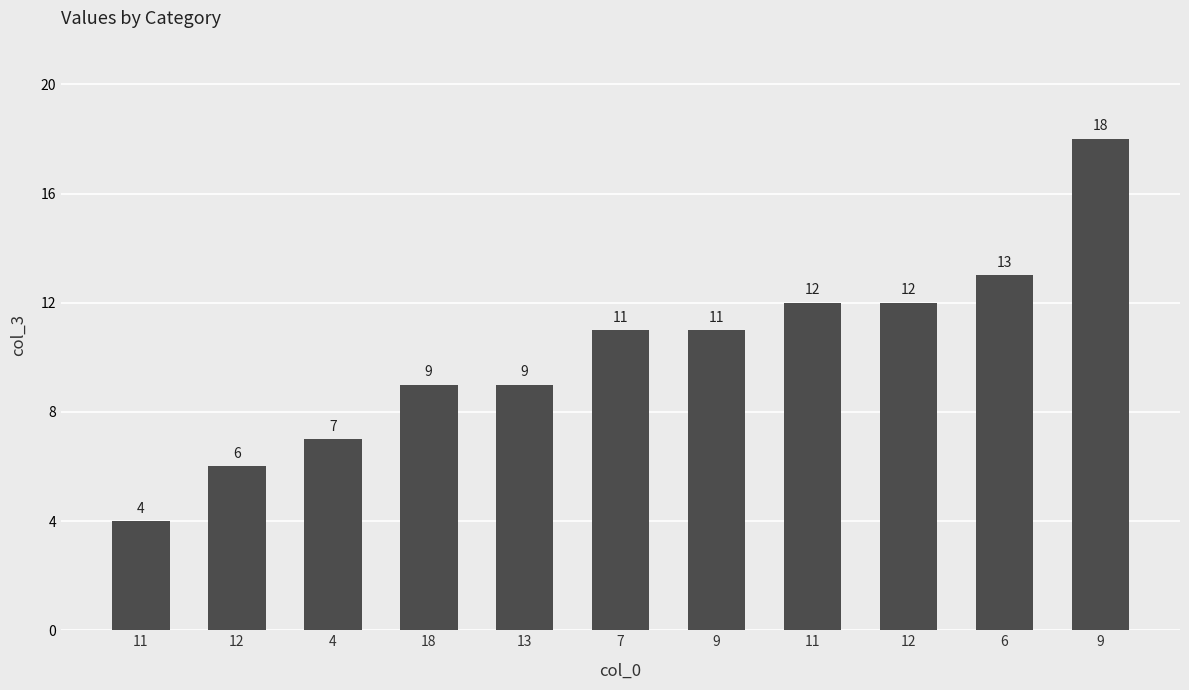

Reading right to left, extract all data points from this chart.

18	13	12	12	11	11	9	9	7	6	4